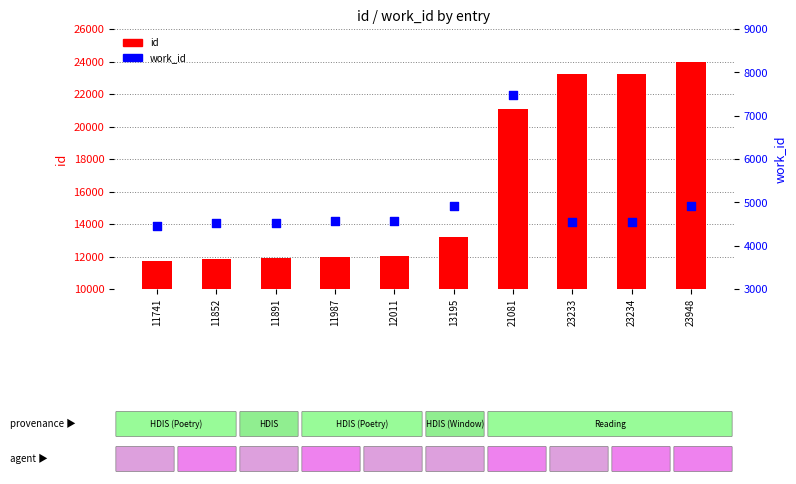

Which series reaches the minimum Y coordinate?

work_id